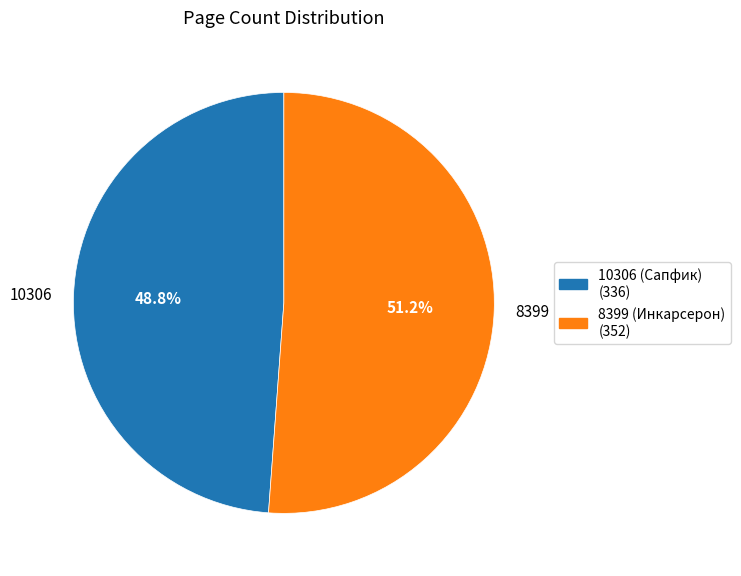

To the nearest percent, what percentage of the pie is 8399?

51%